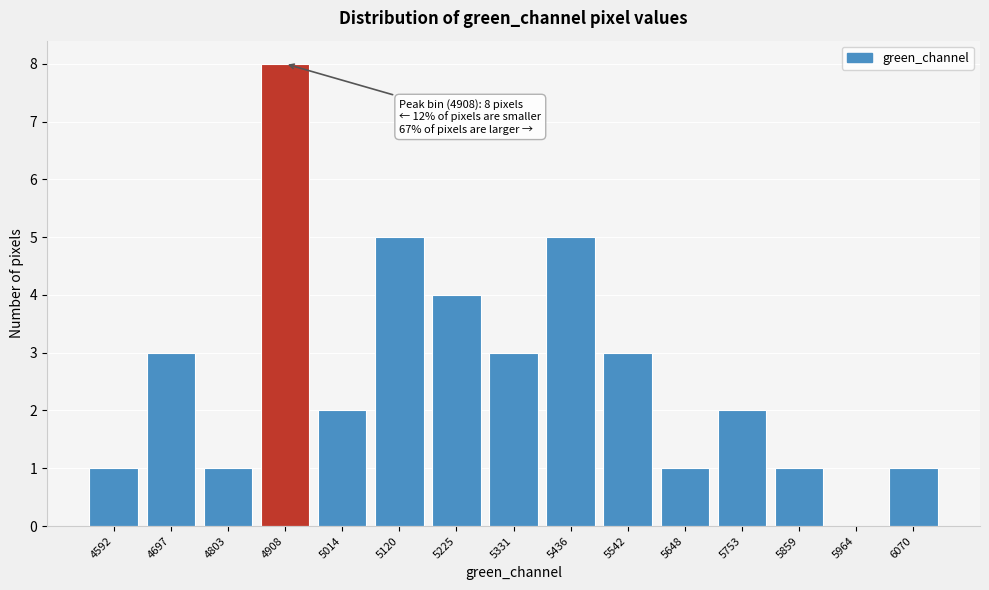

Reading right to left, what are all the values shown in this chart?

6070=1	5964=0	5859=1	5753=2	5648=1	5542=3	5436=5	5331=3	5225=4	5120=5	5014=2	4908=8	4803=1	4697=3	4592=1